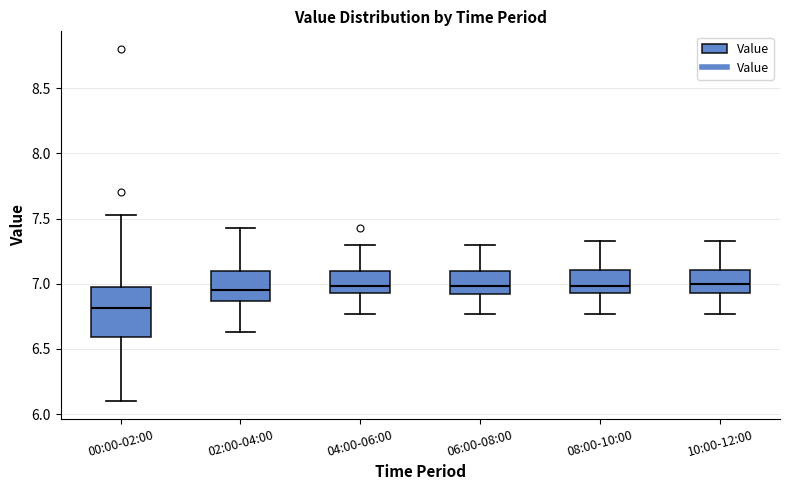

Which box is the tallest, from its lower edge to its upper edge?

00:00-02:00